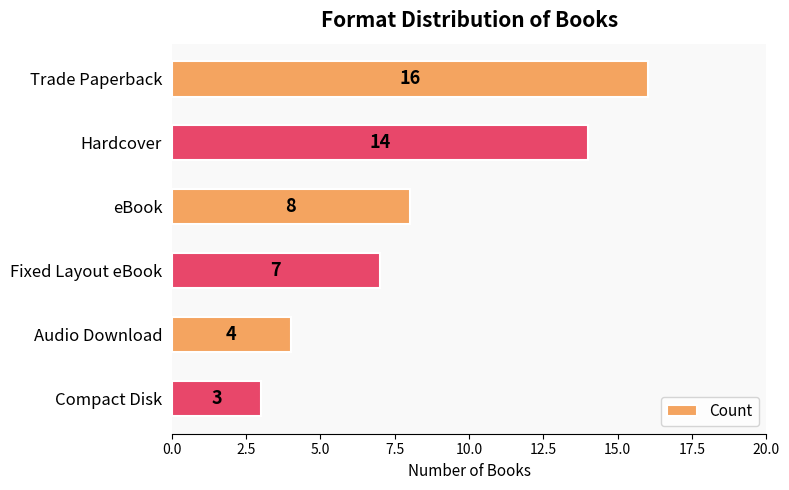

List the labels in order of value, largest first.

Trade Paperback, Hardcover, eBook, Fixed Layout eBook, Audio Download, Compact Disk